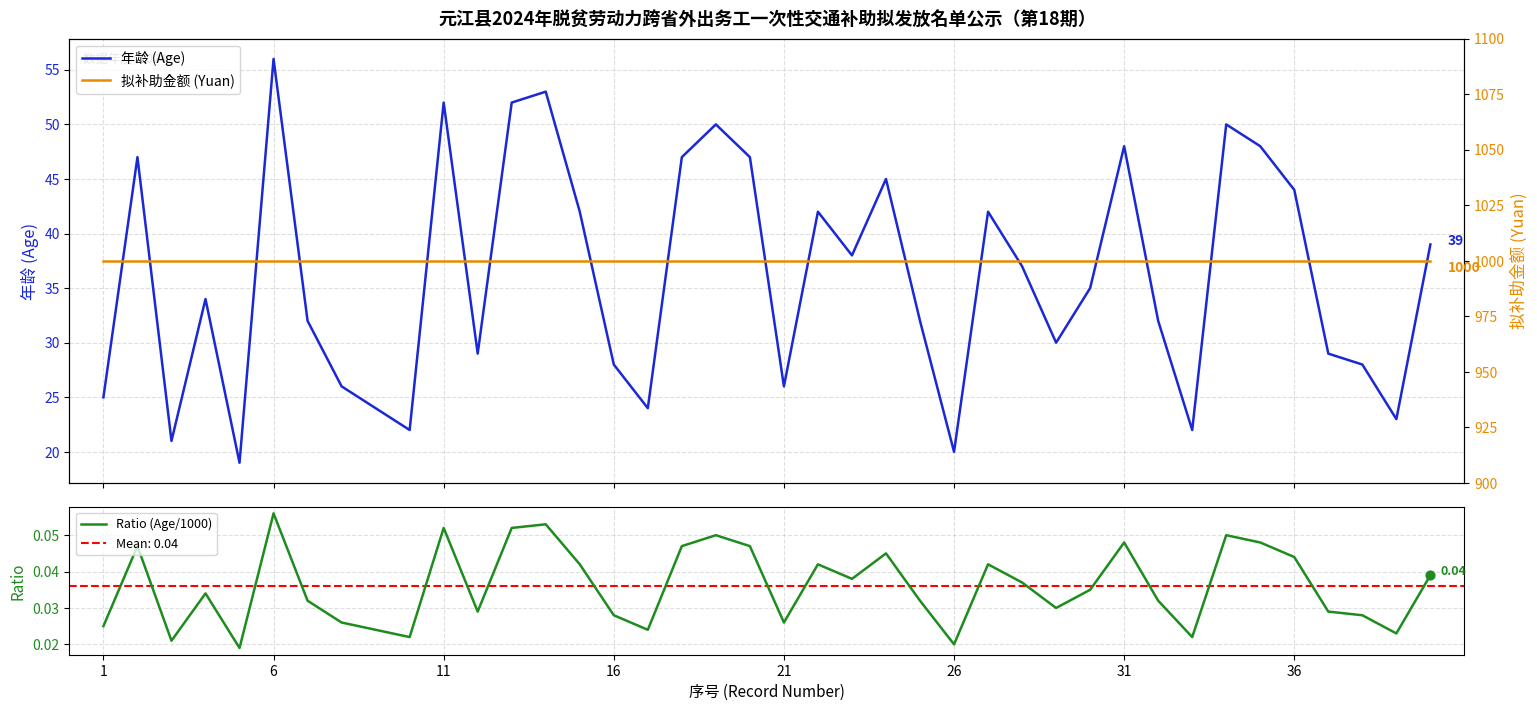

Which series has the largest total across all categories?

拟补助金额 (Yuan)